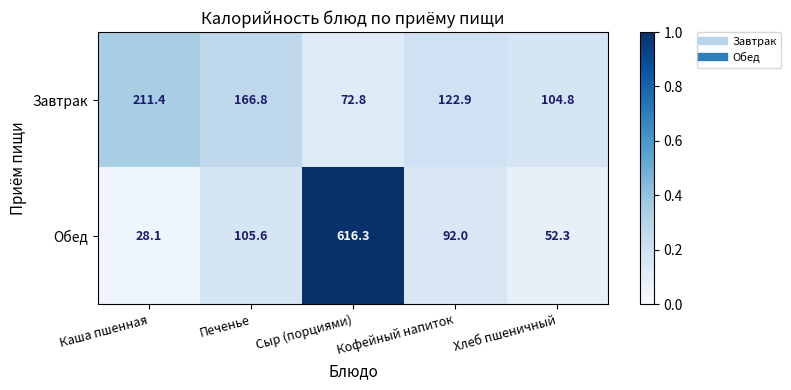

What is the sum of the Обед values at Печенье and Каша пшенная?

133.7